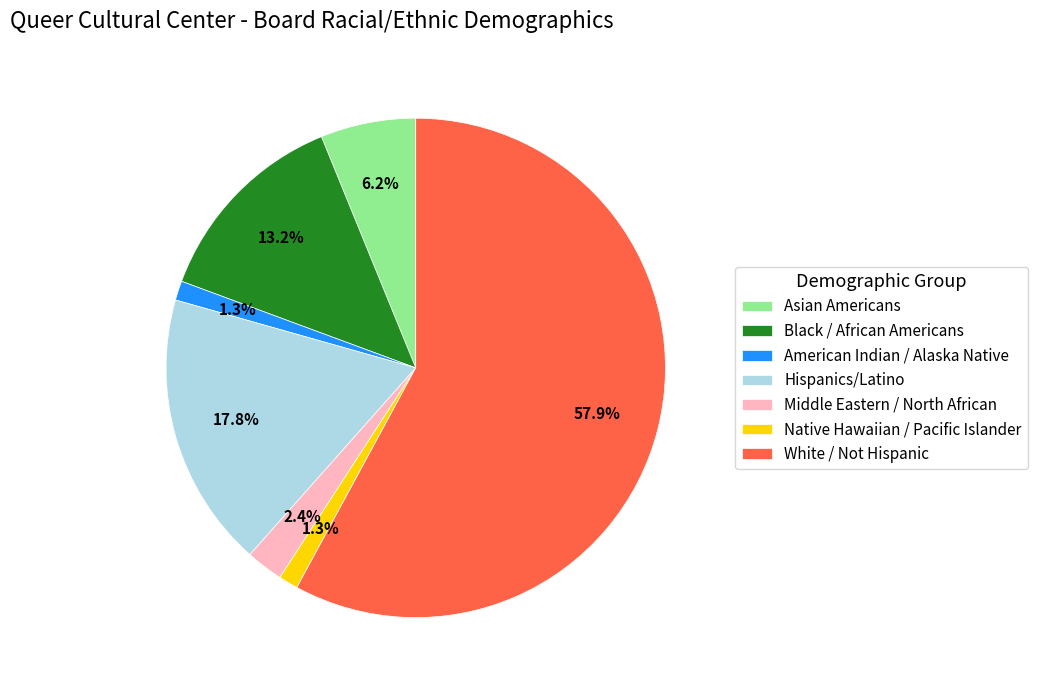

To the nearest percent, what percentage of the pie is Middle Eastern / North African?

2%